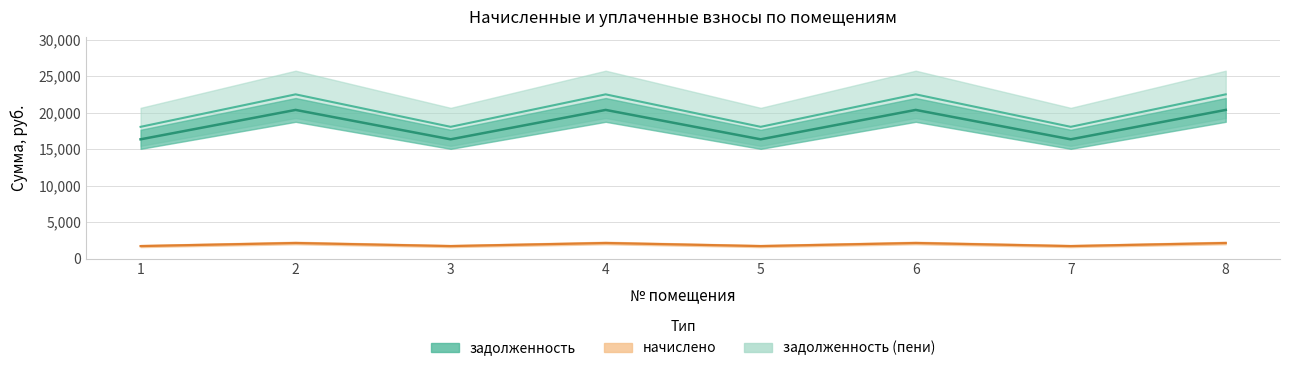

What is the sum of the задолженность (пени) values at 5 and 4?

3844.3